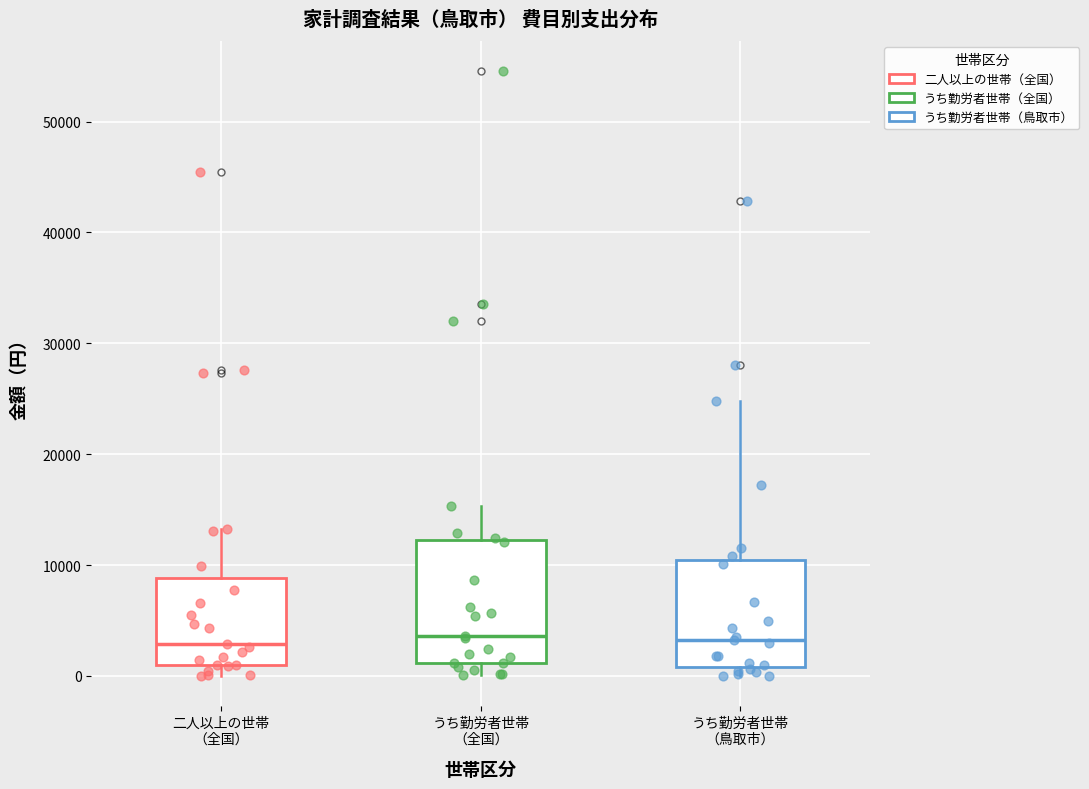

Reading left to right, read every box against the y-axis: the position of its median line, the range the box covers, and the ends of its whiskers. The values are not printed on the chart, so give them approximately, as read against the axis.

二人以上の世帯 （全国）: median 3000, box 1000 to 9000, whiskers 0 to 13000
うち勤労者世帯 （全国）: median 4000, box 1000 to 12000, whiskers 0 to 15000
うち勤労者世帯 （鳥取市）: median 3000, box 1000 to 10000, whiskers 0 to 25000